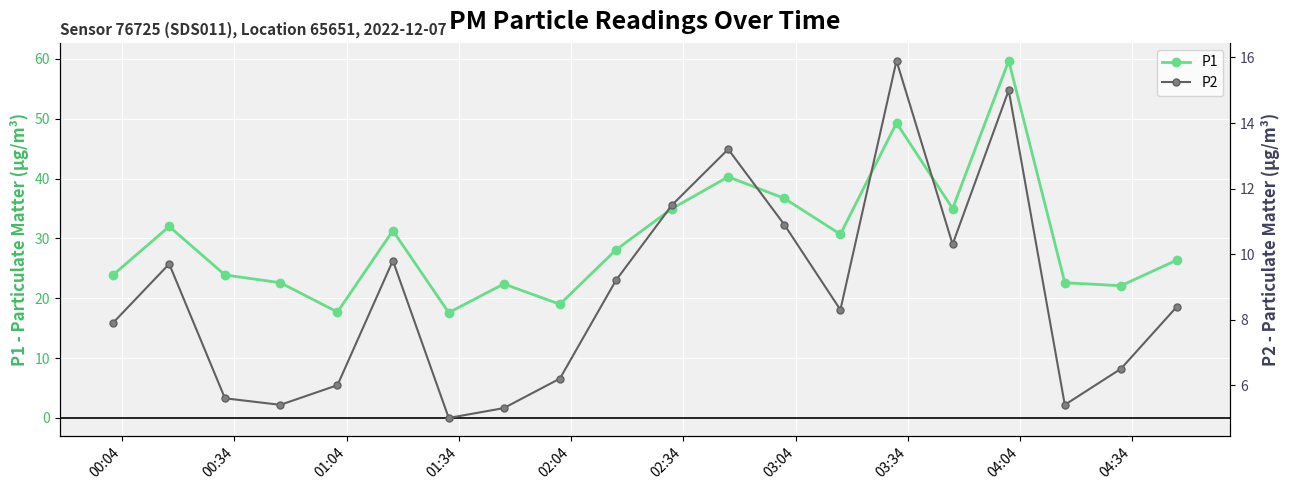

What is the value of the P1 point at the 20th from the left?

26.4